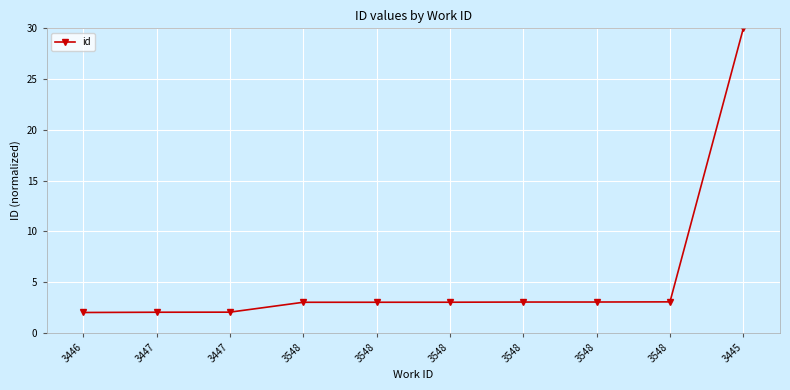

True or false: there are more than 2 points higher than both neighbors.

False